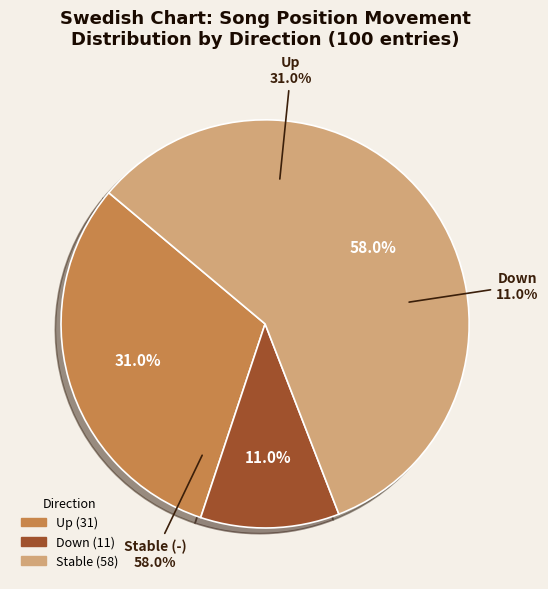

To the nearest percent, what is the combined percentage of - and up?

89%